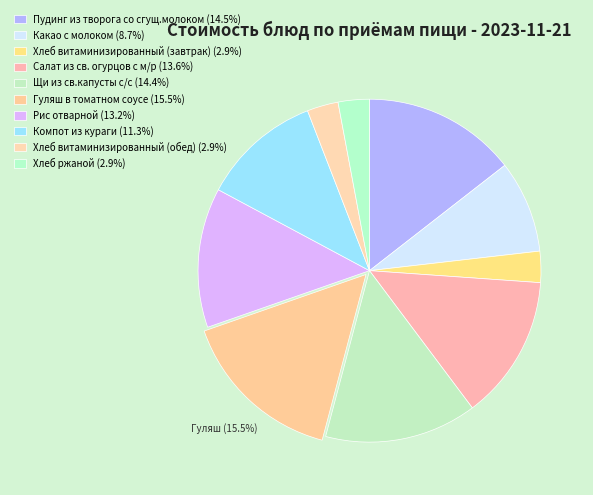

How many slices are in this pie chart?

10